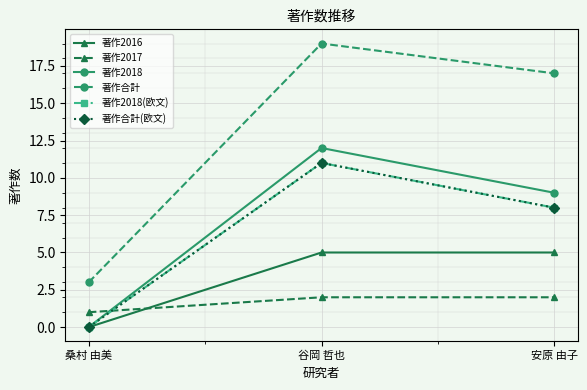

Which label corresponds to the smallest value in the chart?

桑村 由美